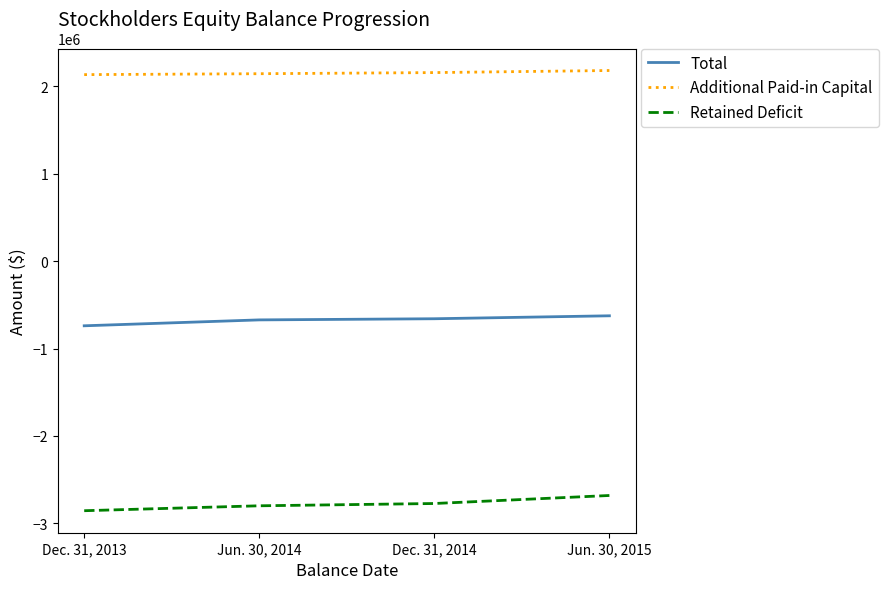

What is the difference between the maximum and minimum values in the Total series?

114250